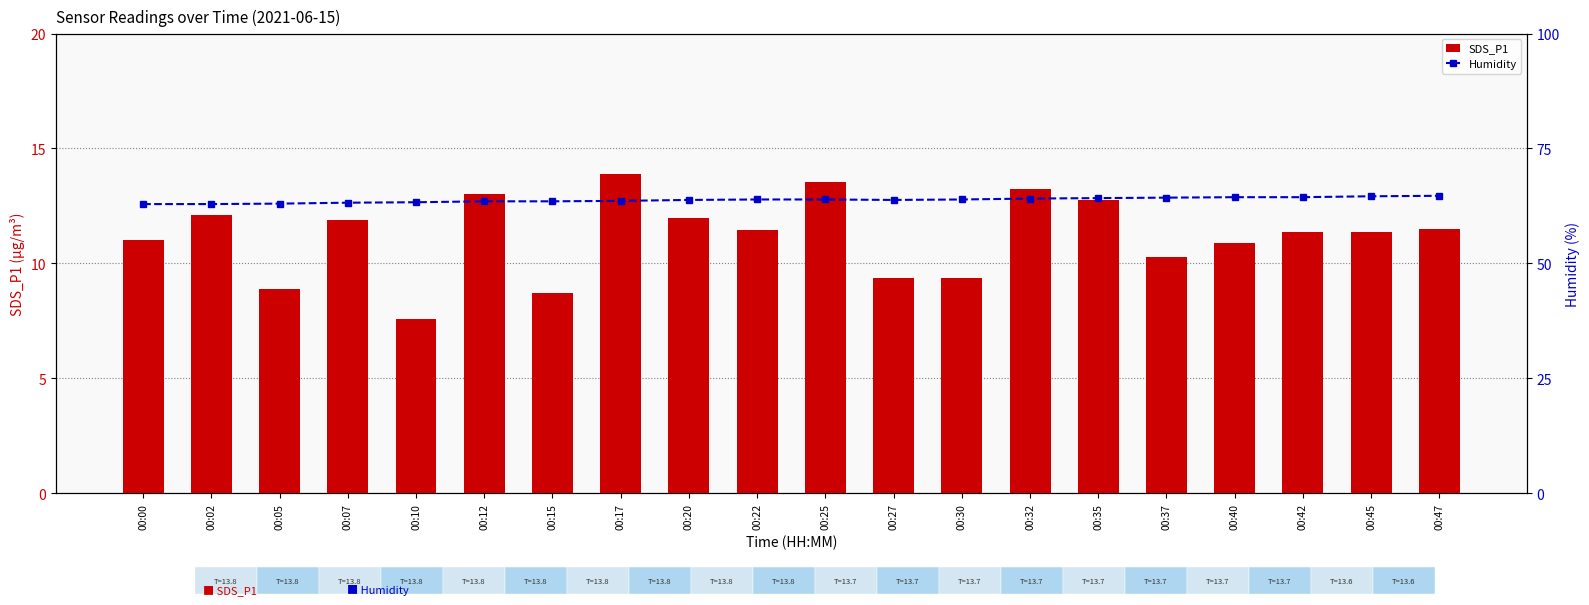

Which category has the lowest value across all series?

00:10